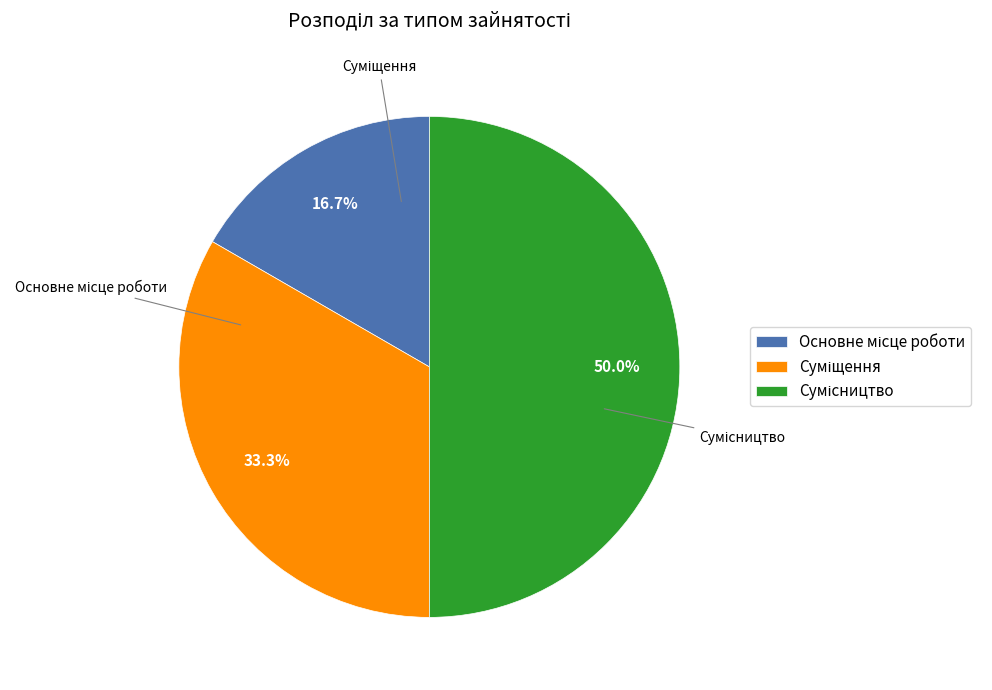

What percentage is the Сумісництво slice, to the nearest percent?

50%